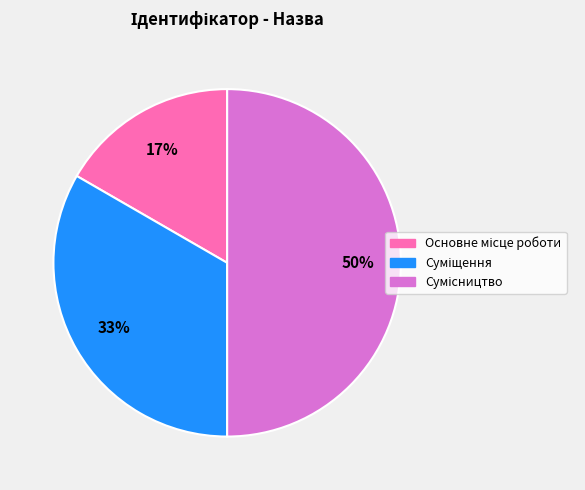

To the nearest percent, what is the difference between the largest and smallest slice percentages?

33%